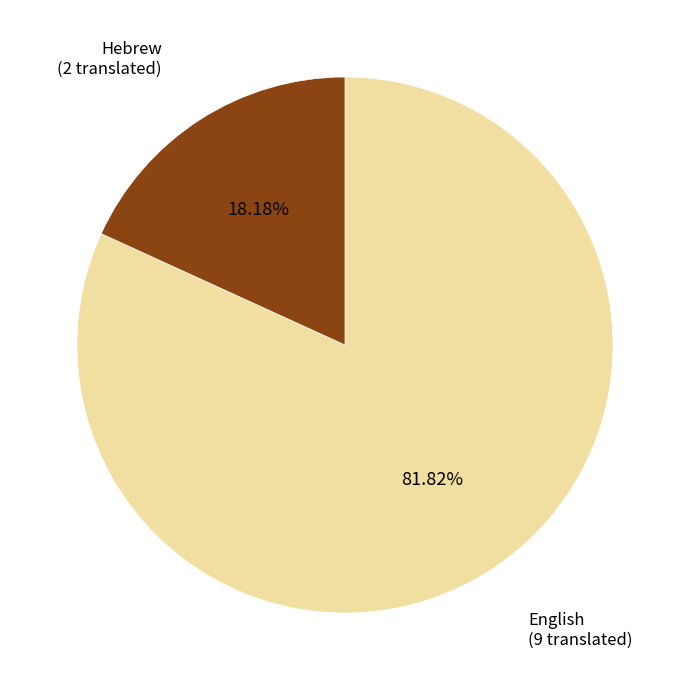

How many segments does this pie chart have?

2